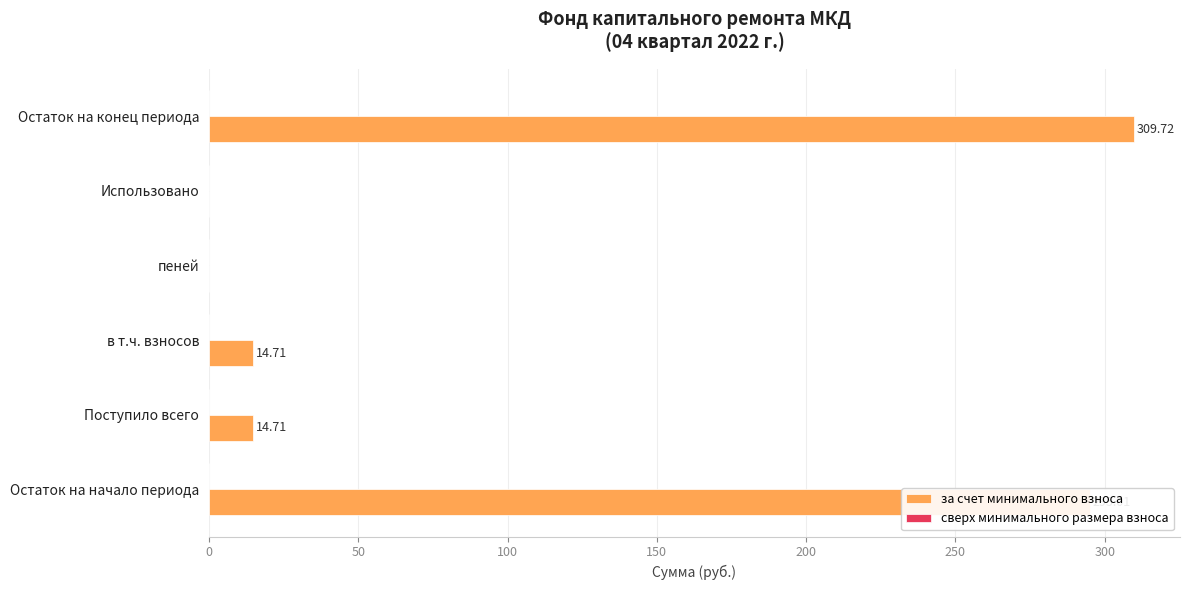

Between Использовано and Остаток на конец периода, which is larger?

Остаток на конец периода